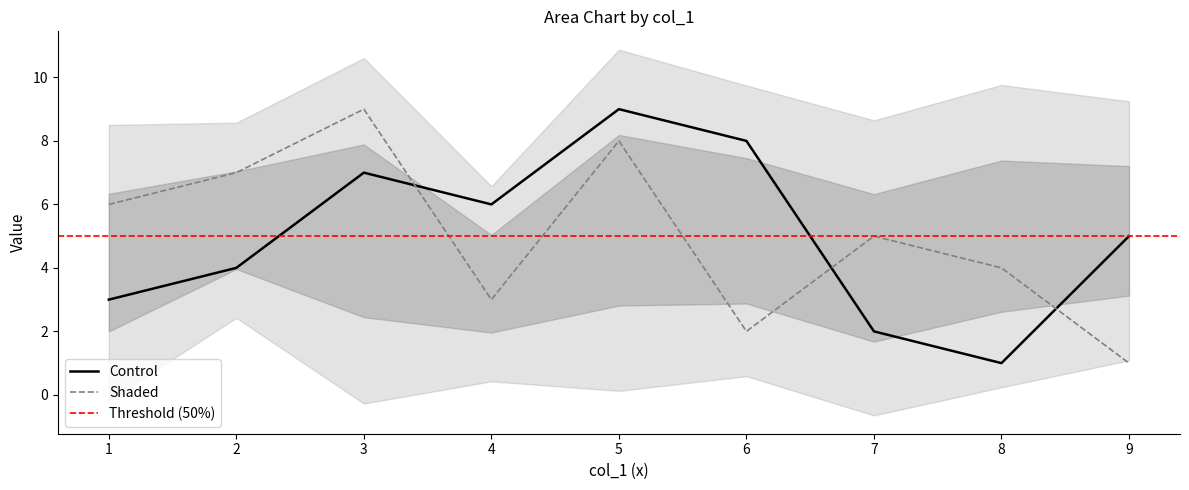

What is the approximate value of col_3 at 8?

4